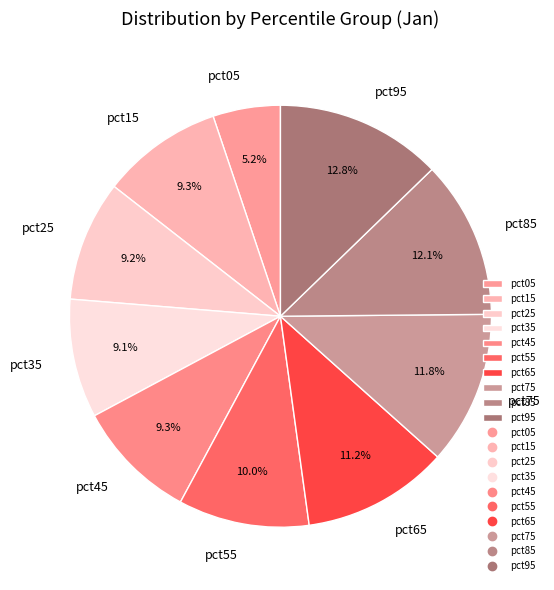

The pct75 slice represents 12% of the pie. True or false?

True